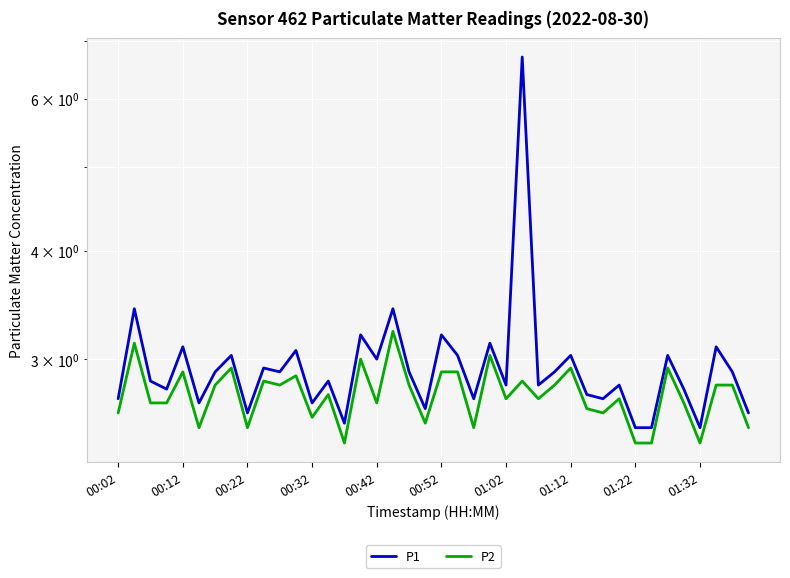

At which label is P2 closest to 2?

14